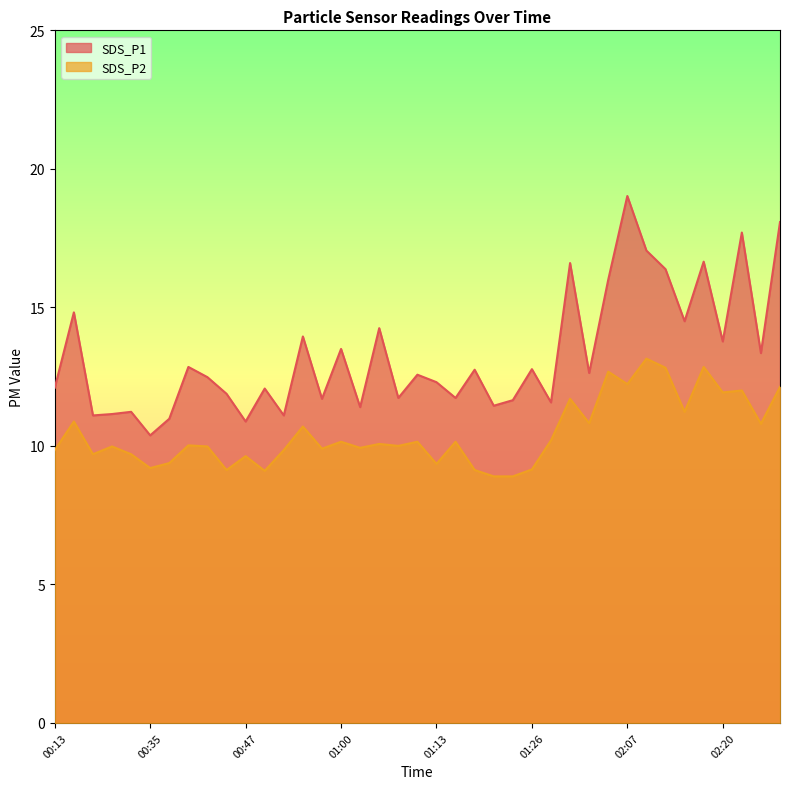

How many data points in SDS_P1 are less than 12?

15